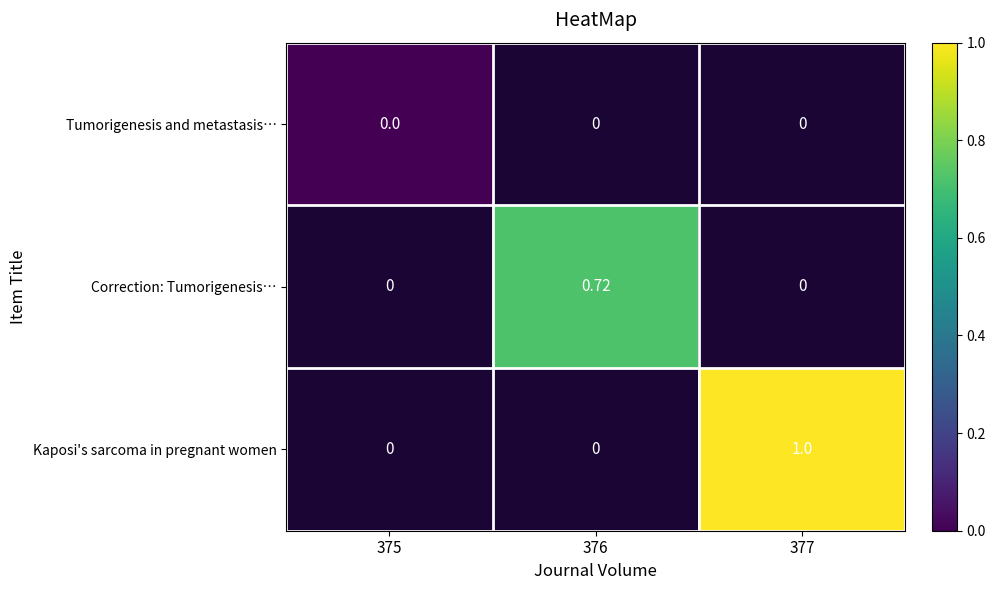

Is the value of Tumorigenesis and metastasis… at 375 greater than the value of Kaposi's sarcoma in pregnant women at 377?

No